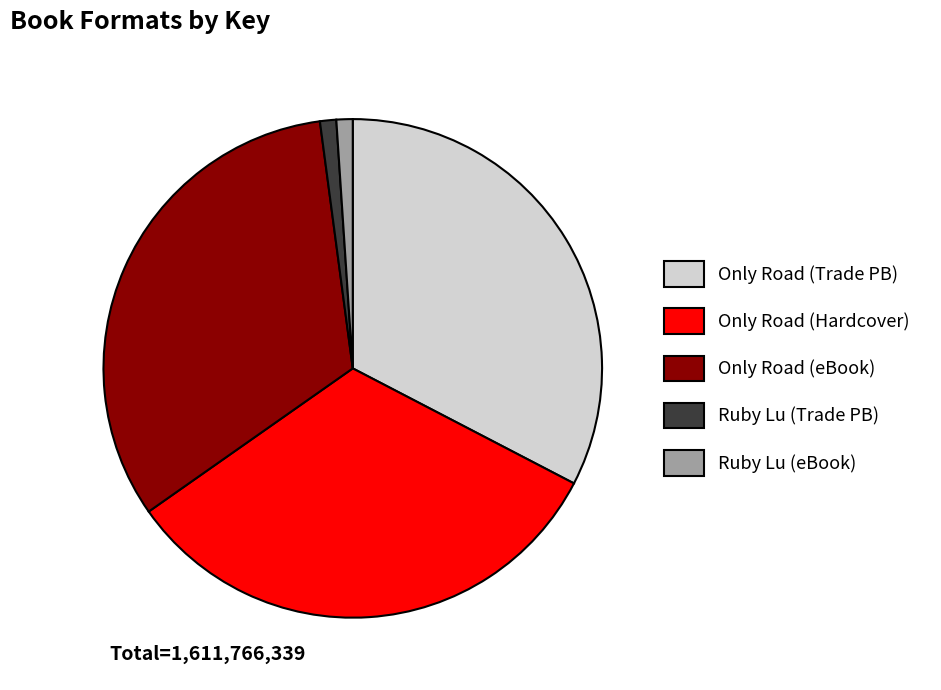

The Ruby Lu (Trade PB) slice represents 11% of the pie. True or false?

False